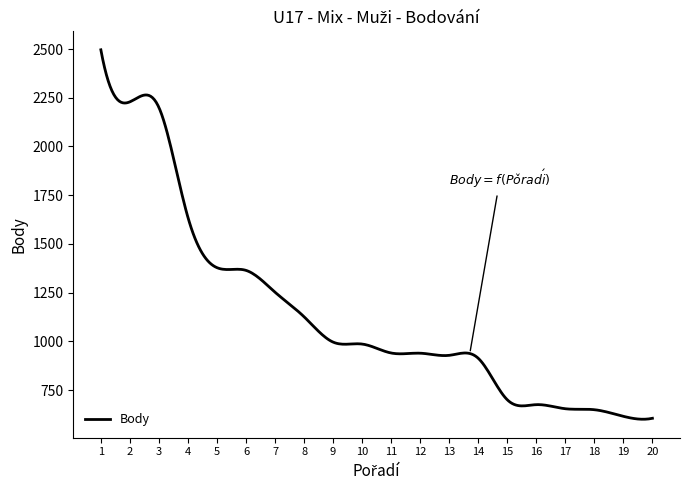

What is the difference between the maximum and minimum values?

1896.0